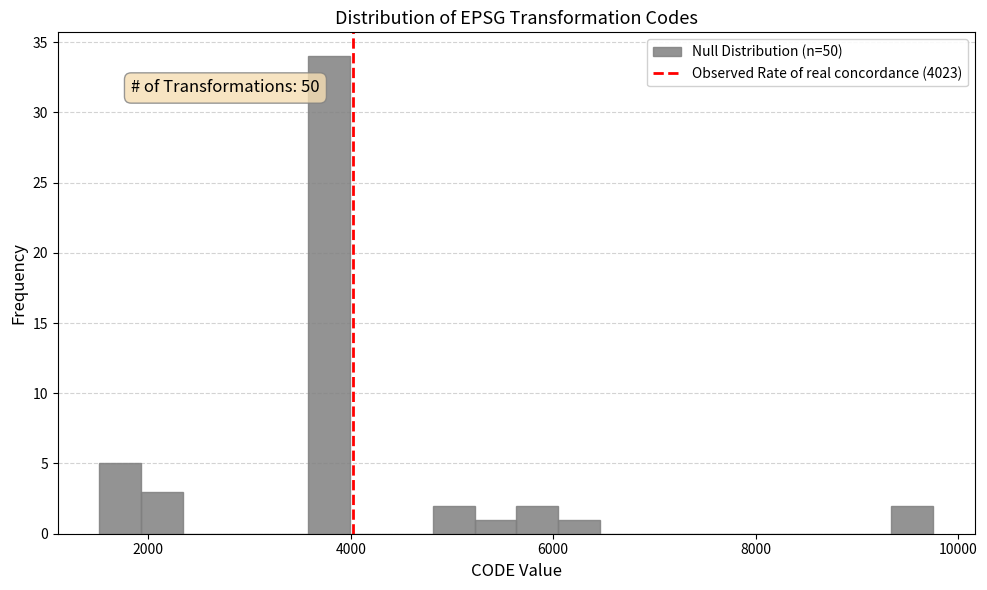

Around what value on the x-axis is the tallest bar? Give the approximate position of its centre, as read against the axis.

3800